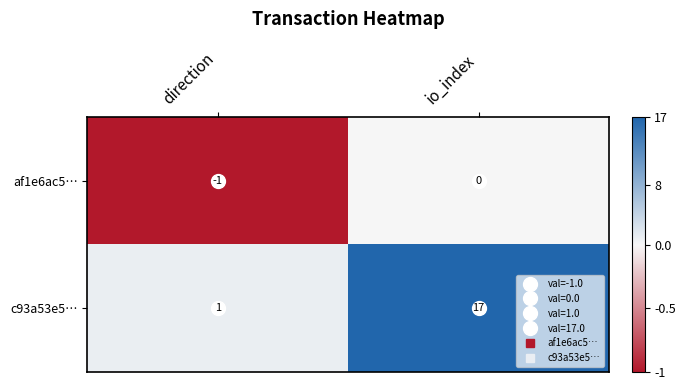

Which series changed the most between direction and io_index?

c93a53e5…